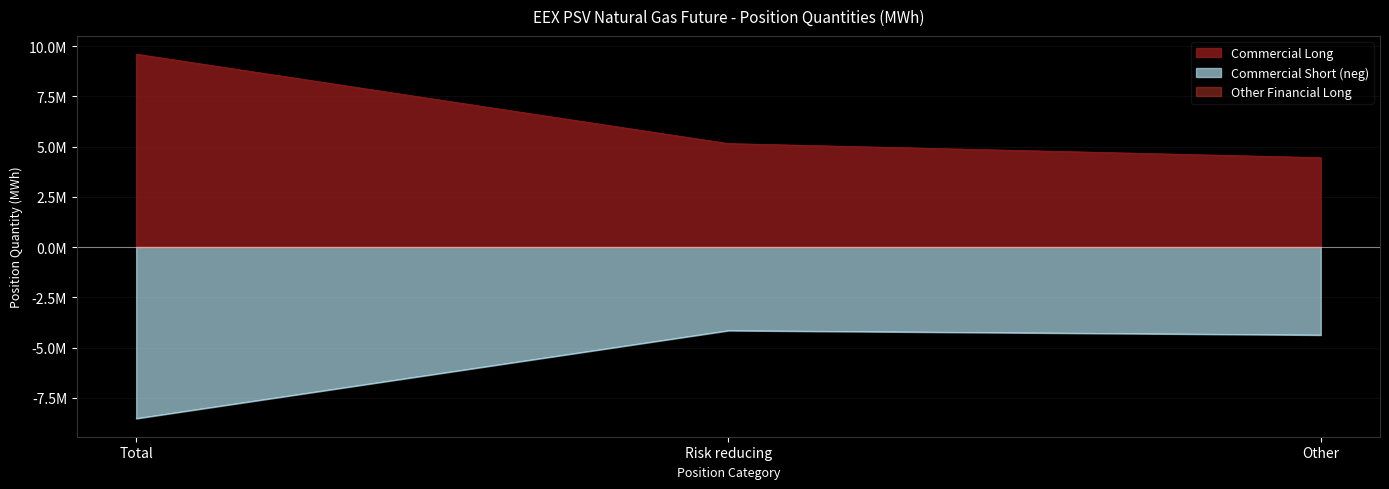

What is the maximum value for Commercial Short?

-4155912